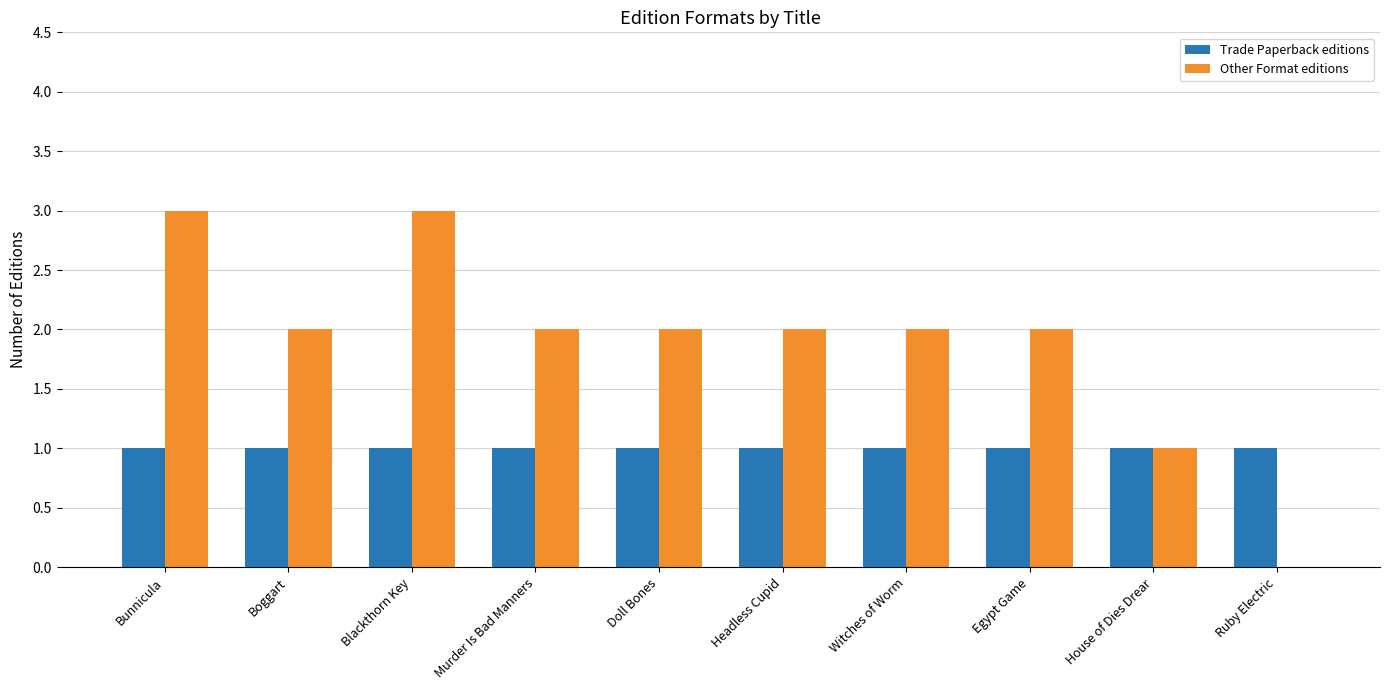

Count the number of data series in this chart.

2